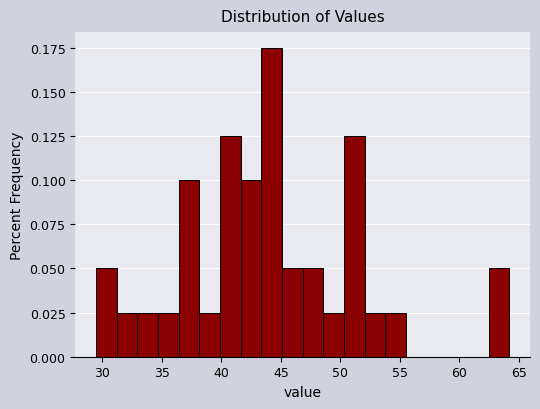

Read against the x-axis, roughly where is the centre of the tallest bar?

44.0